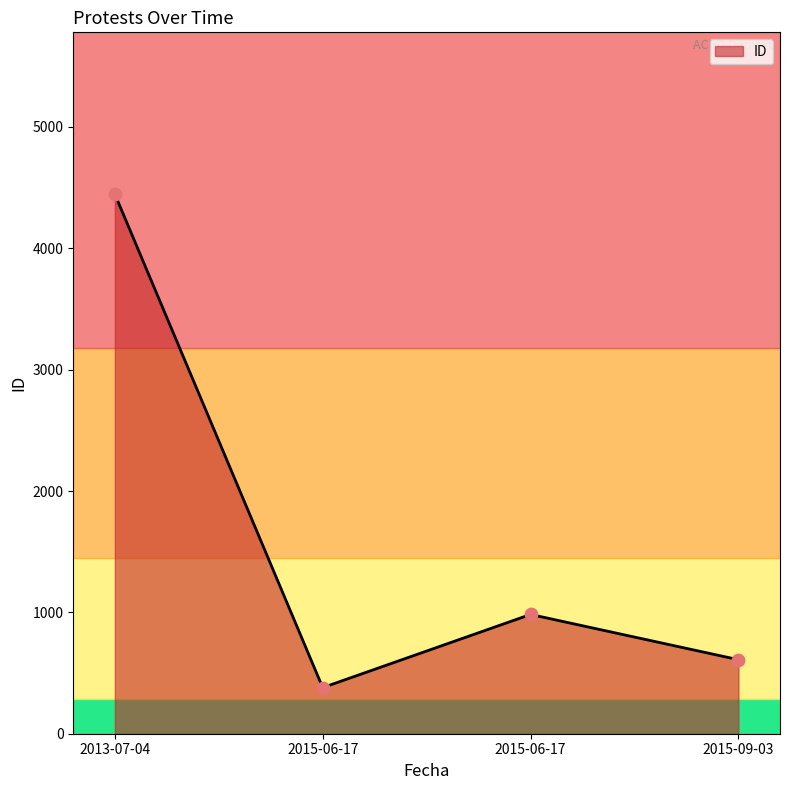

How many values are below 983?

2